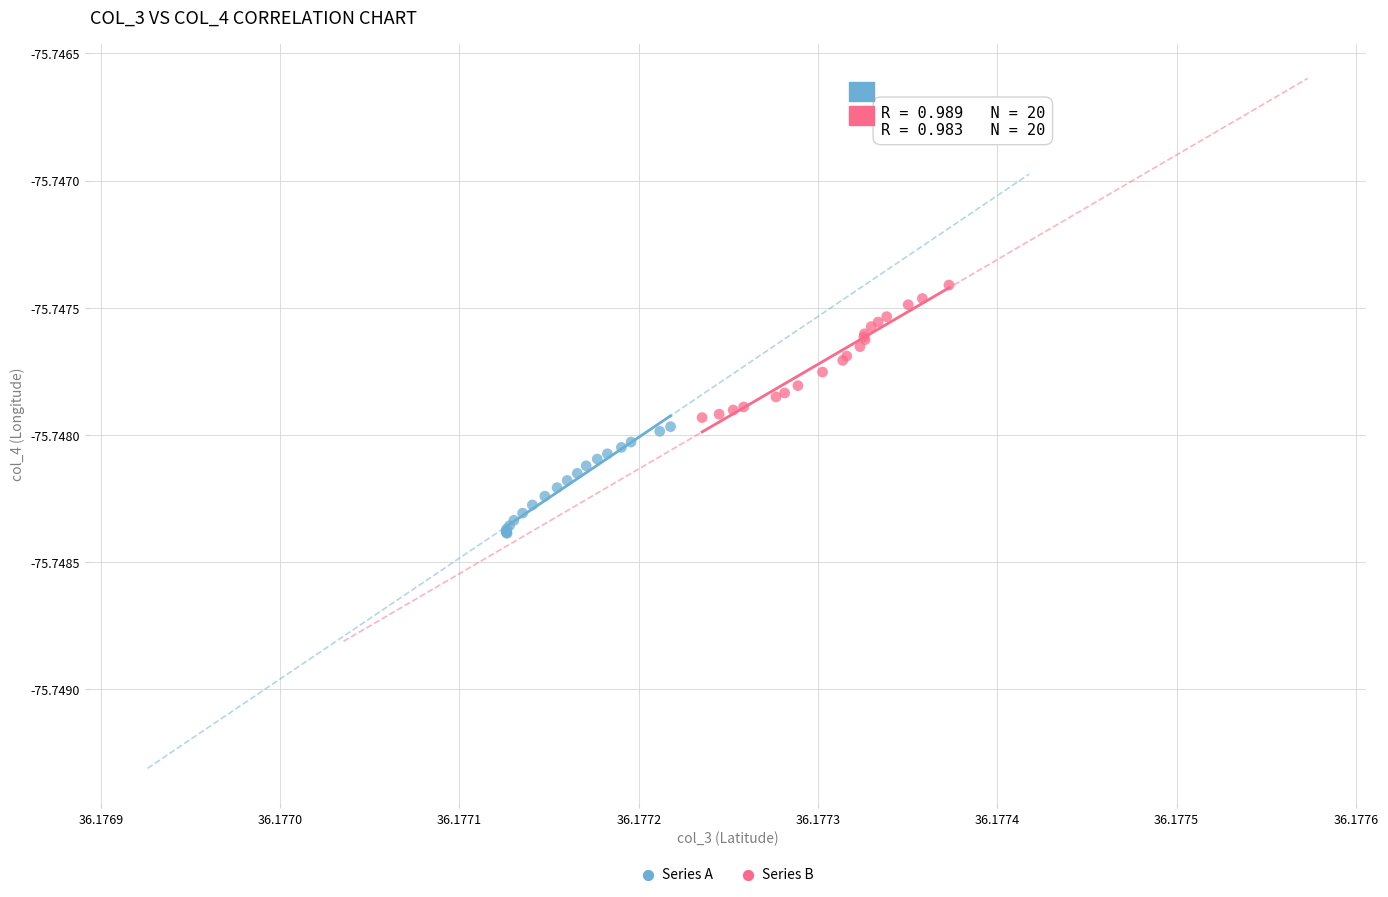

Which series reaches the minimum Y coordinate?

Series A